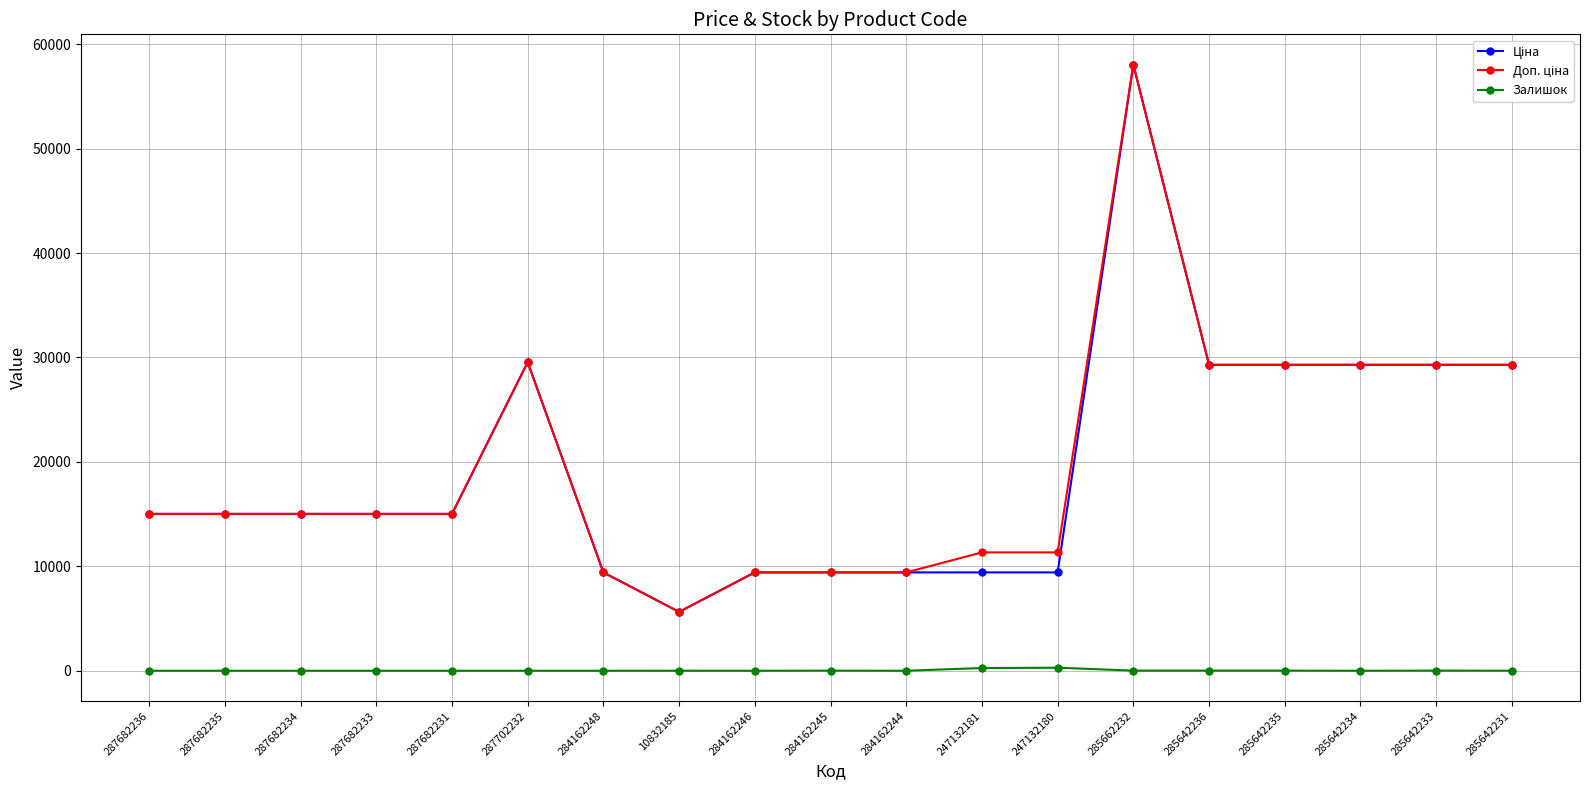

What is the label of the 6th point from the left?

287702232